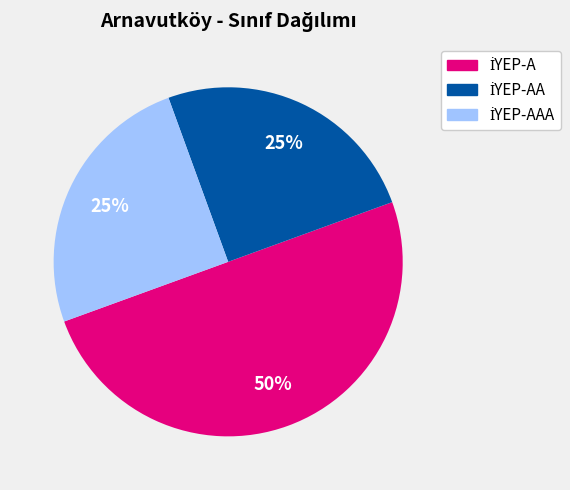

To the nearest percent, what is the difference between the largest and smallest slice percentages?

25%